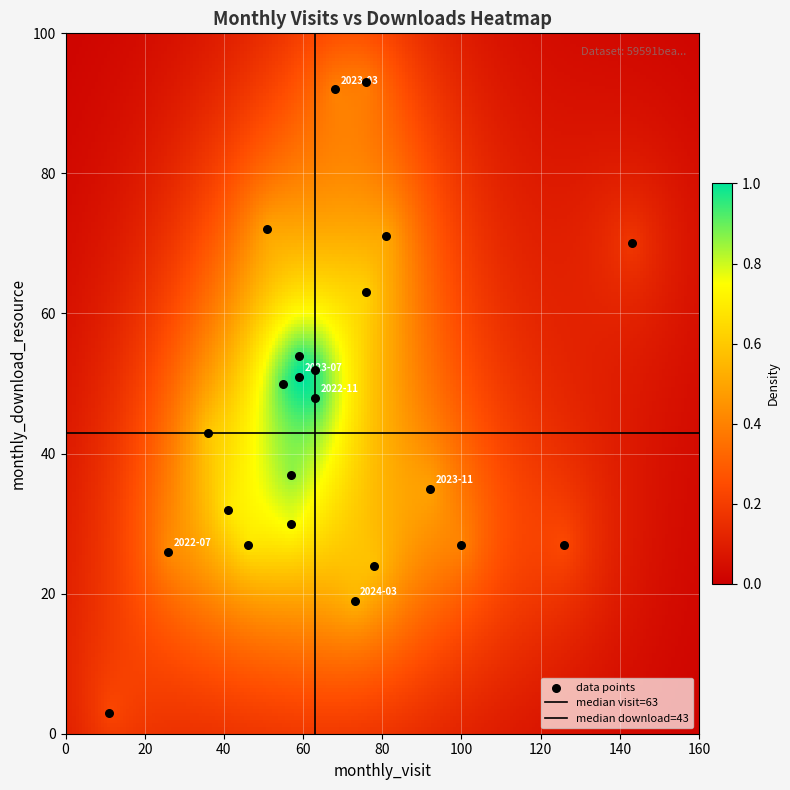

Count the number of points in this scatter plot.

23